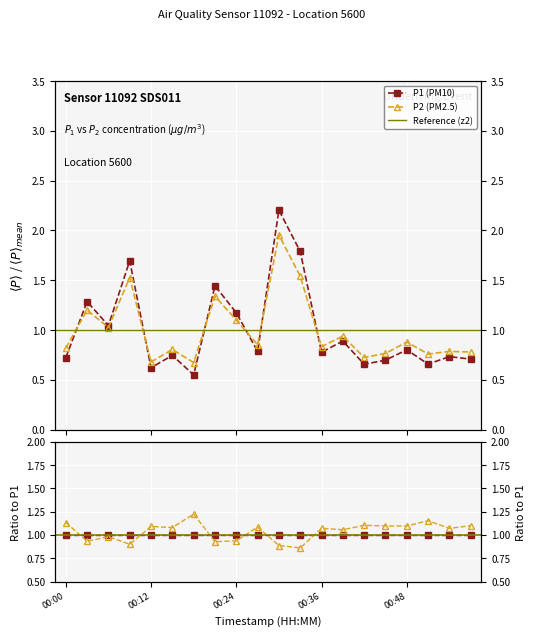

Rank the series at 00:12 from highest to lowest value.

P2, P1